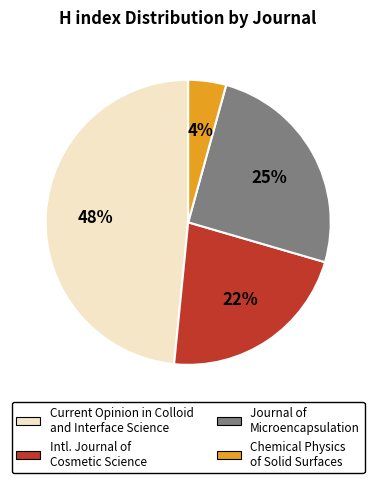

Does any single category account for the majority?

No